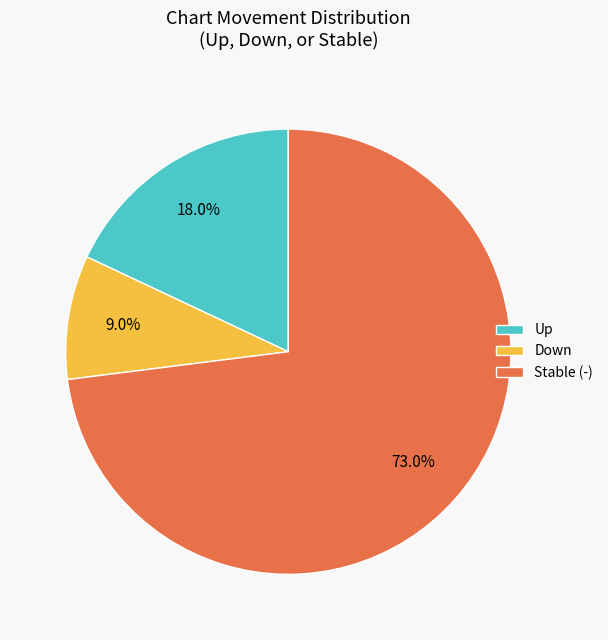

Between Down and Stable (-), which is larger?

Stable (-)